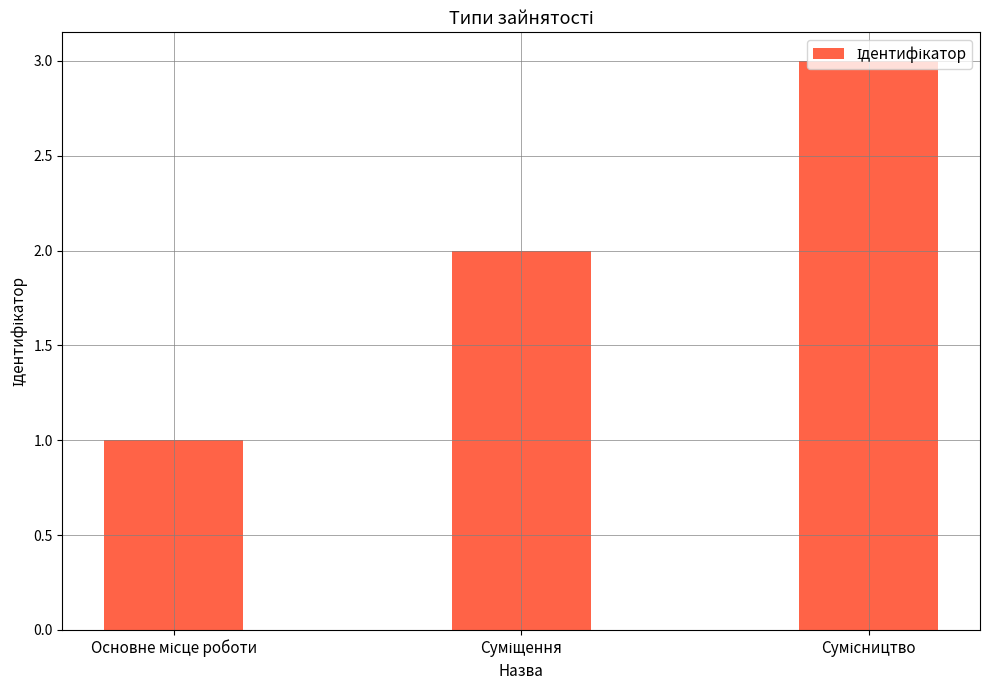

Count the number of data series in this chart.

1